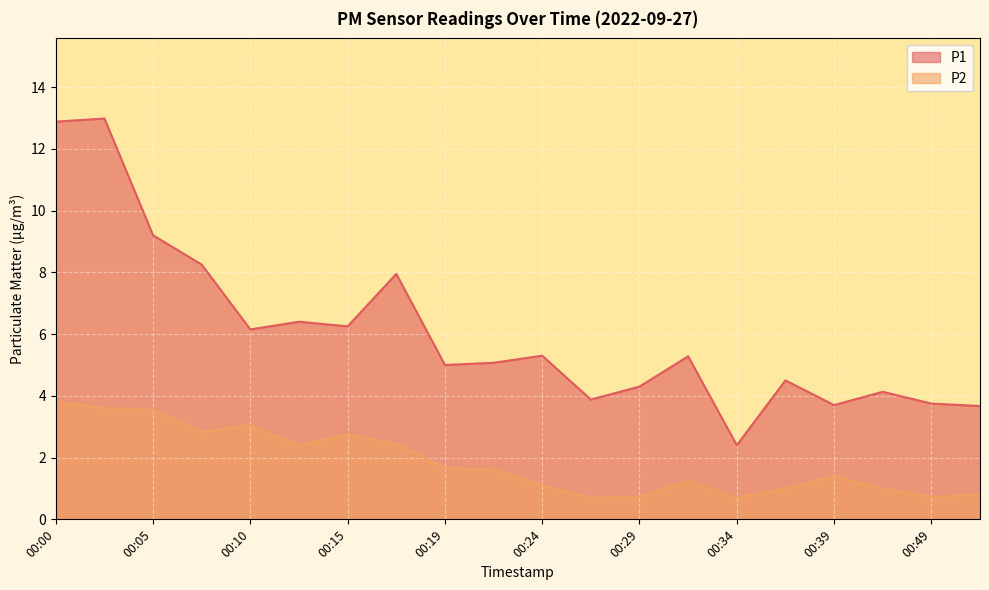

At how many categories does at least one series exceed 11?

2